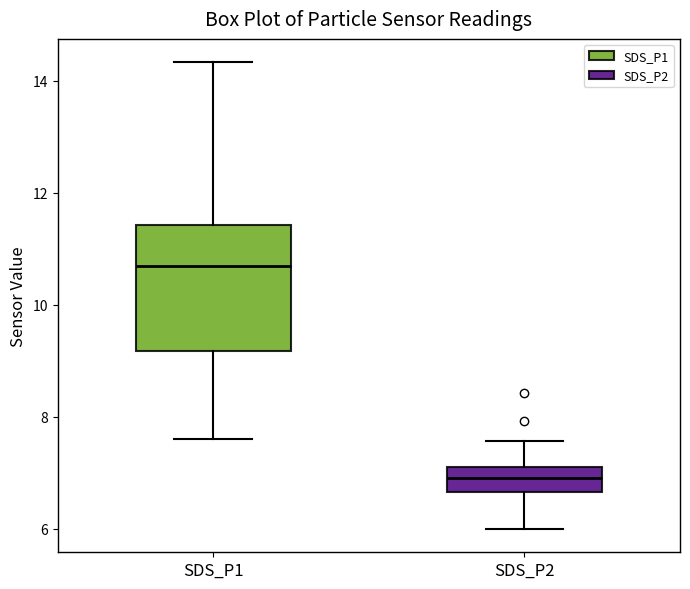

Where does the upper whisker of the box for SDS_P2 end on the y-axis? The values are not printed on the chart, so give them approximately, as read against the axis.

7.6